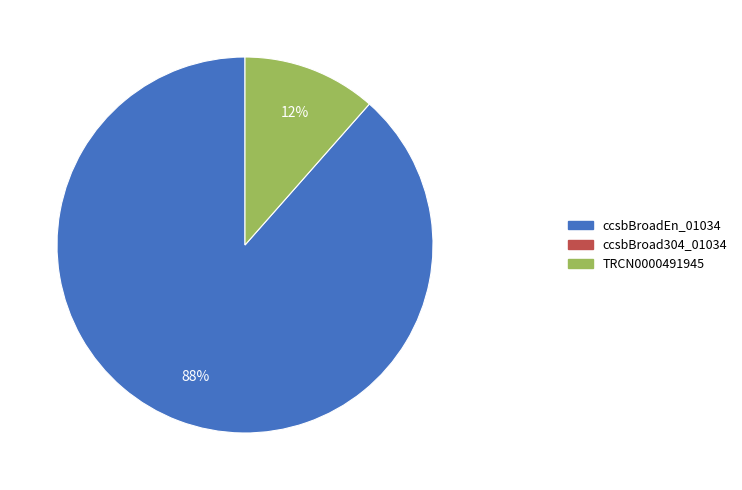

Does any single category account for the majority?

Yes